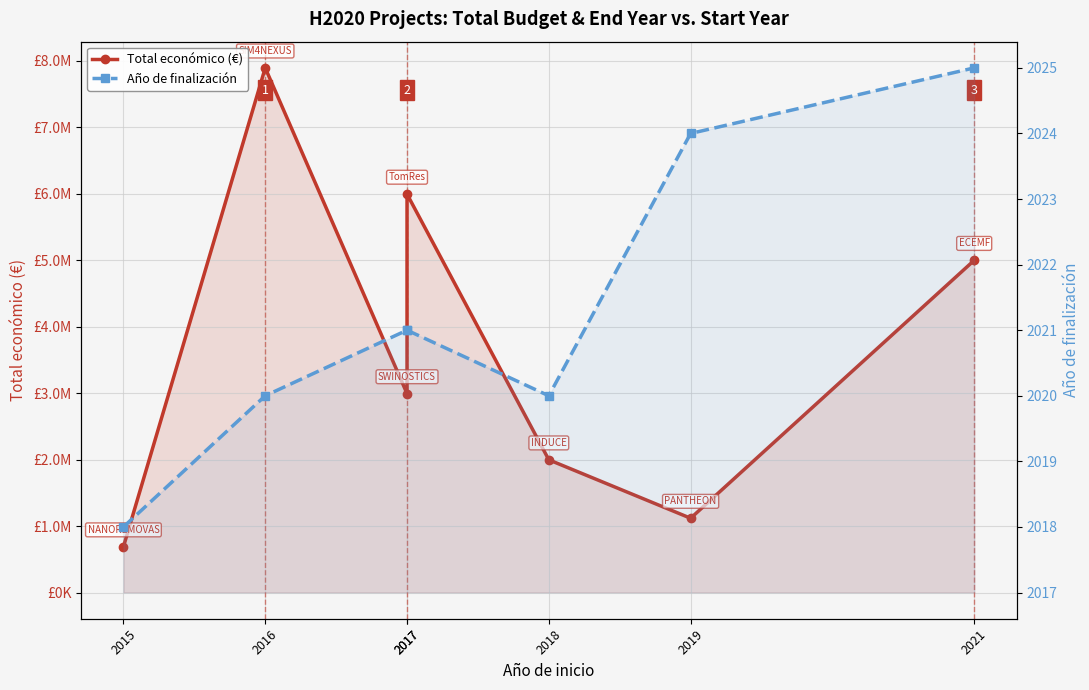

At how many categories does at least one series exceed 1597462?

5